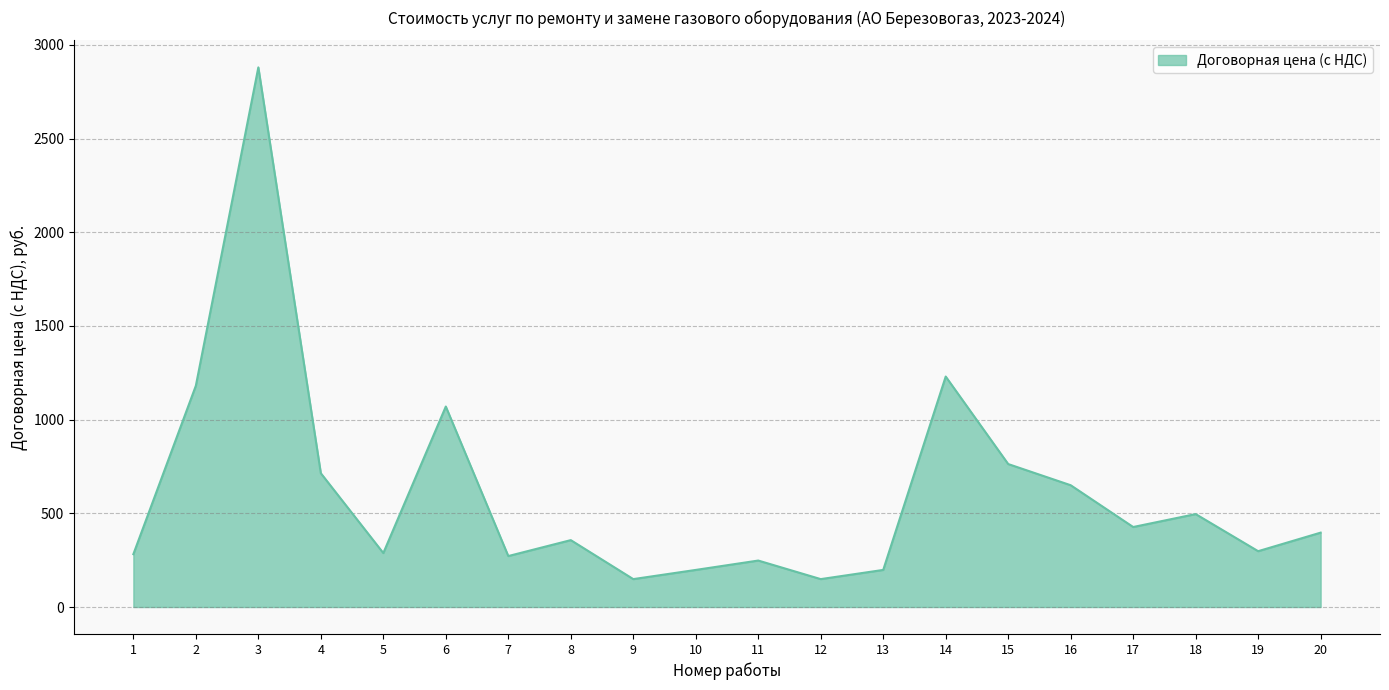

How many lines are shown in the chart?

1